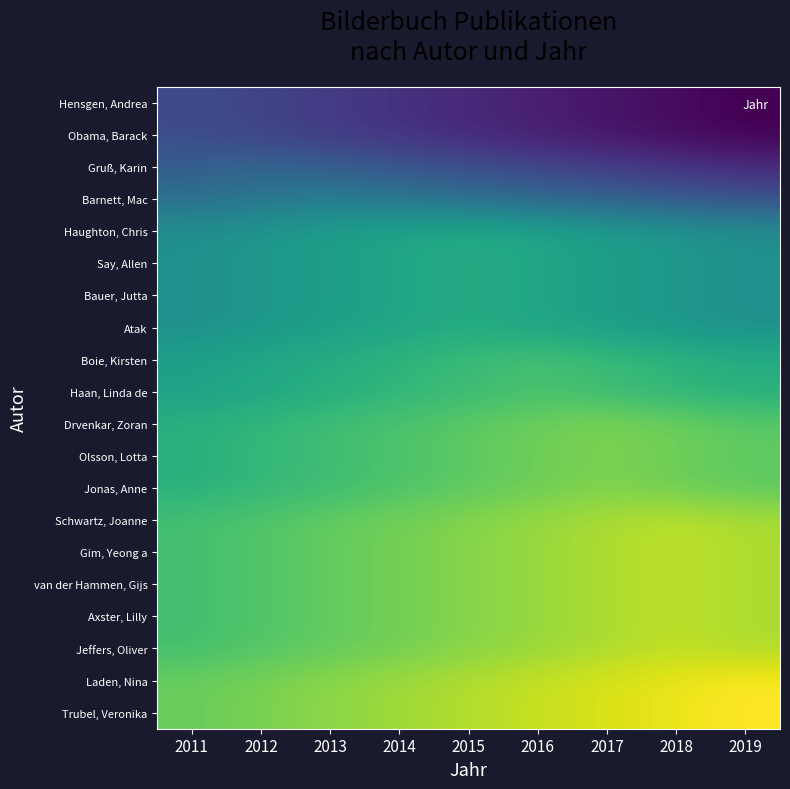

How many series are shown in this chart?

20